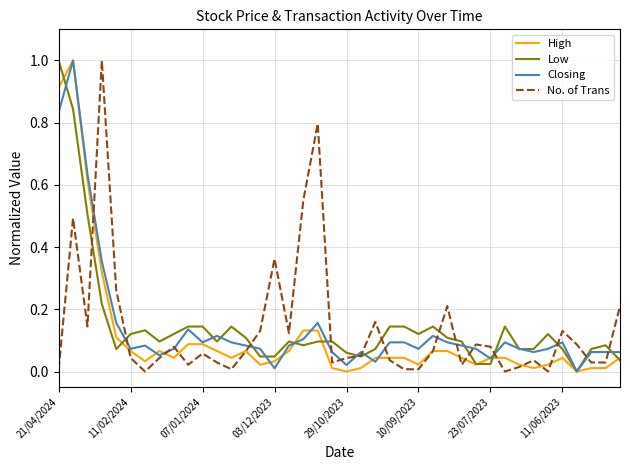

What is the maximum value for Low?

1.0